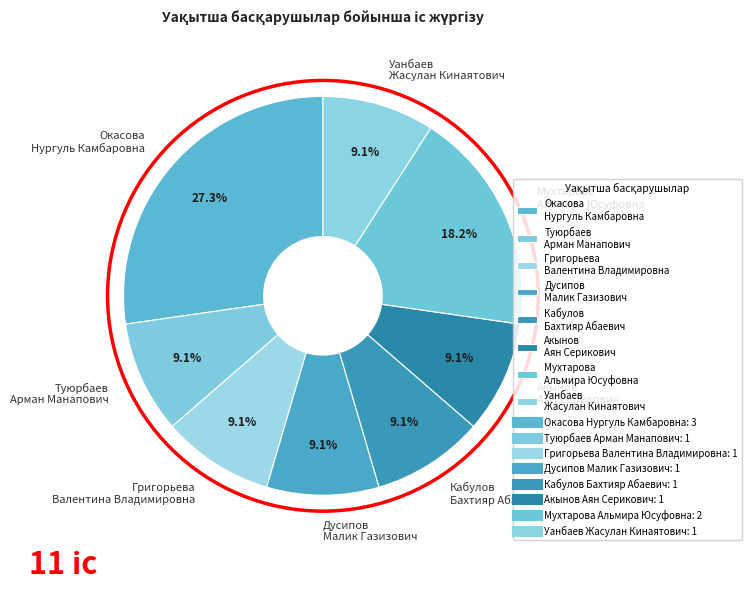

Is Григорьева Валентина Владимировна the majority of the pie?

No